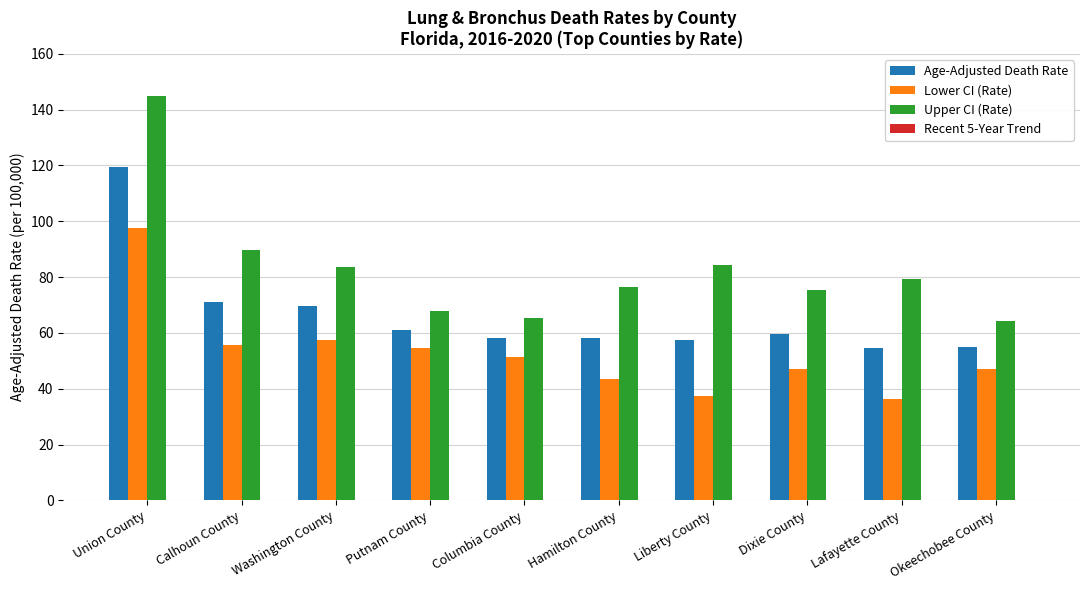

What is the sum of all Upper CI (Rate) values?

830.9